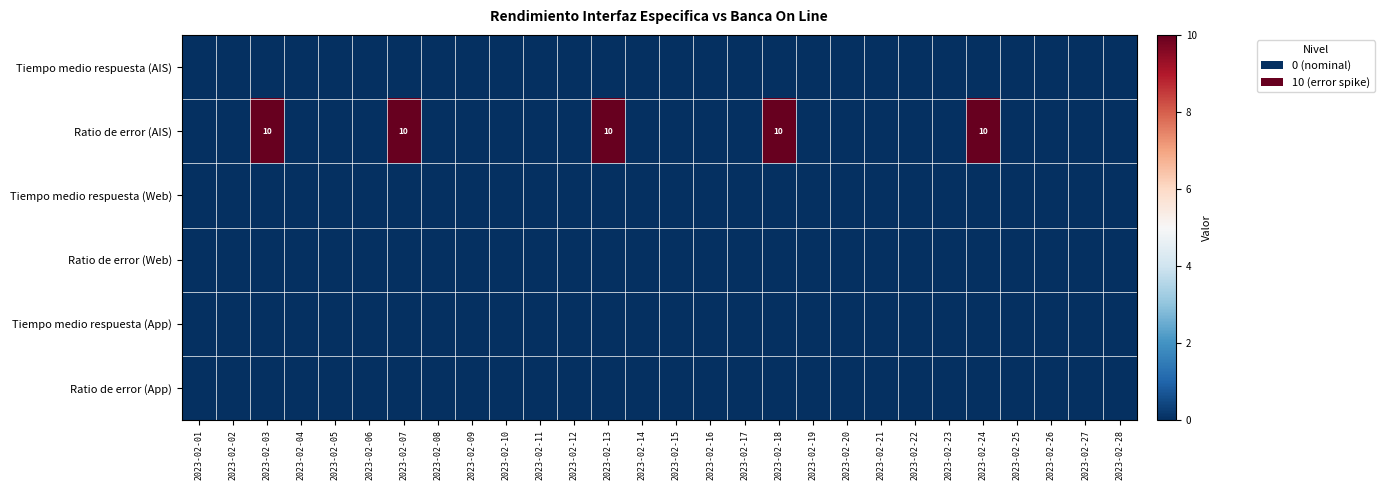

Which series has the largest range (max minus min)?

Ratio de error (AIS)